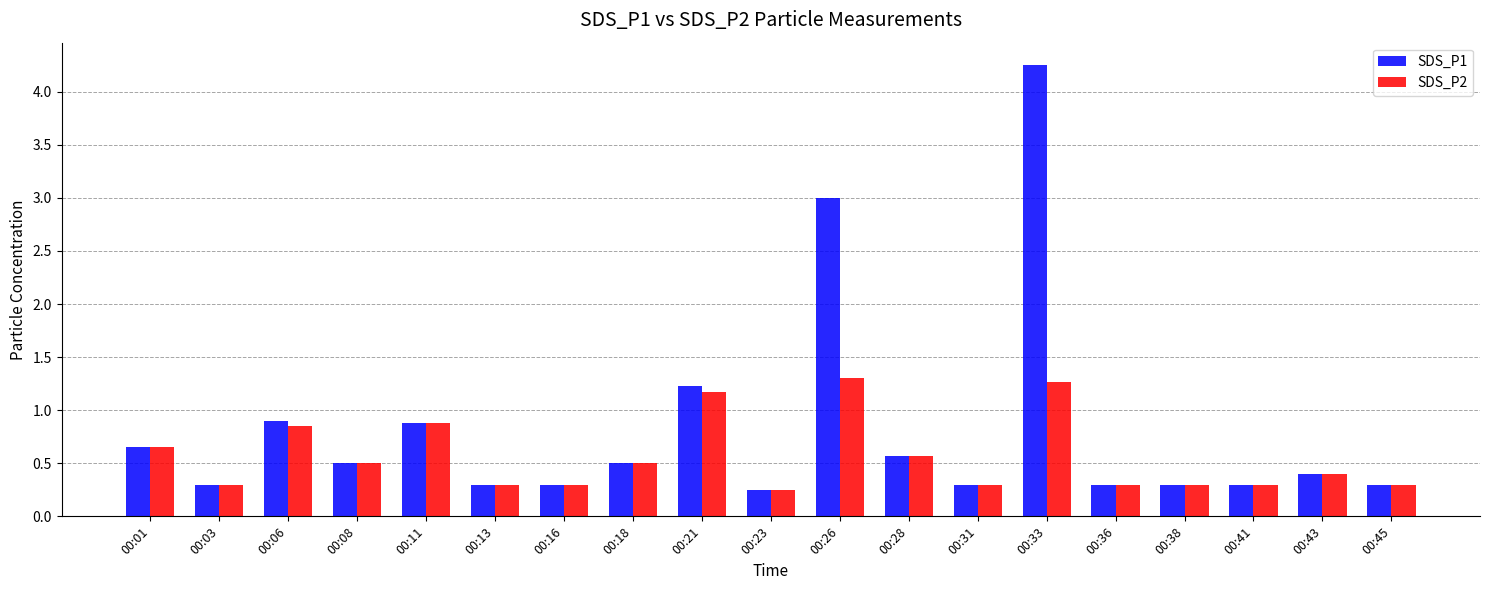

What are all the series names shown in the legend?

SDS_P1, SDS_P2